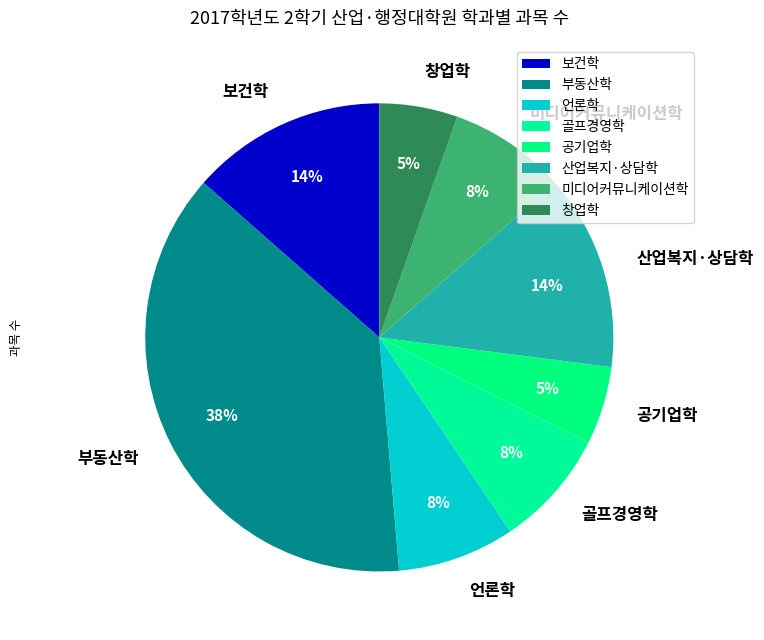

Is 보건학 the majority of the pie?

No